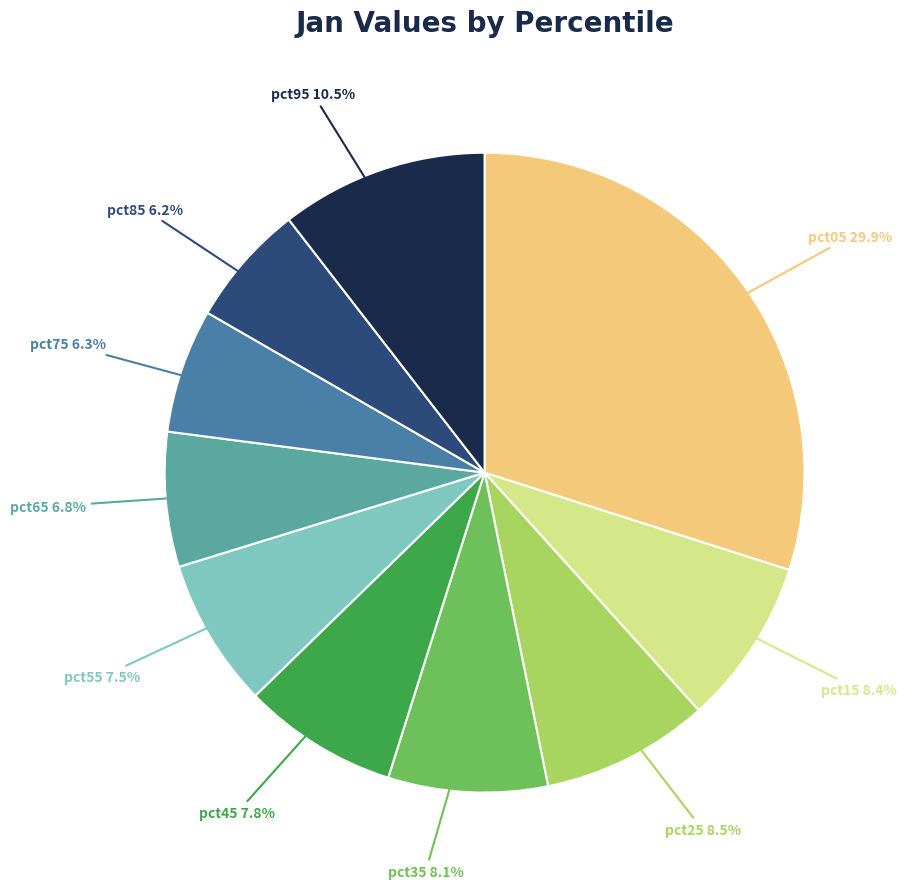

Between pct95 and pct25, which is larger?

pct95